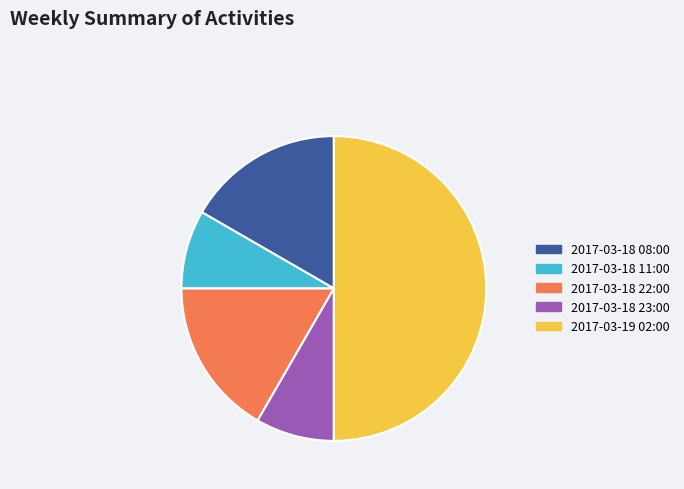

Between 2017-03-18 23:00 and 2017-03-19 02:00, which is larger?

2017-03-19 02:00